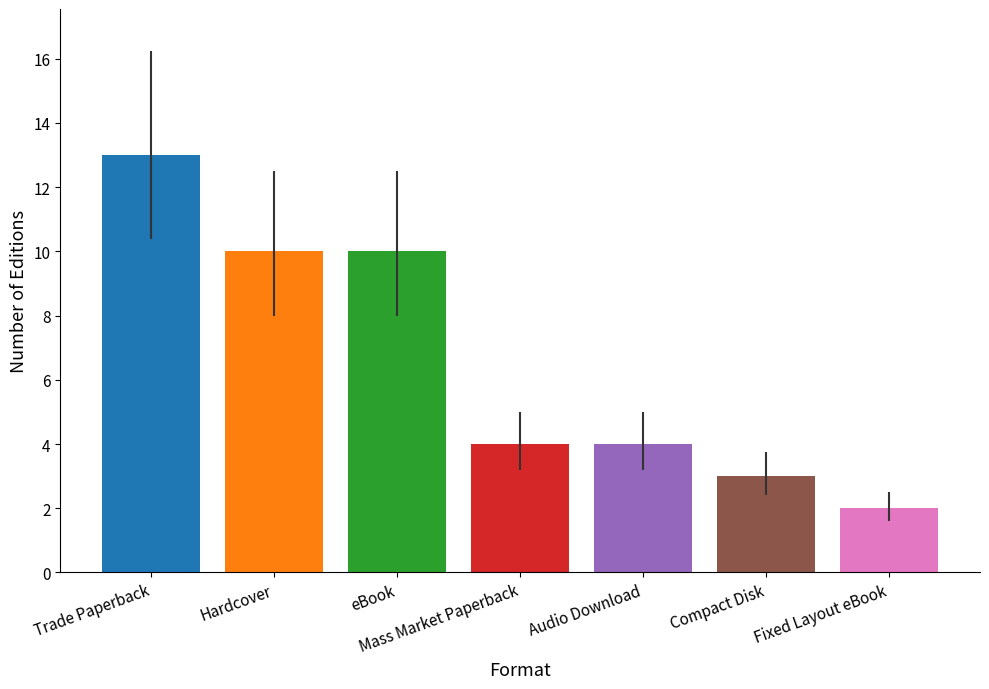

At which category does the chart reach its peak across all series?

Trade Paperback